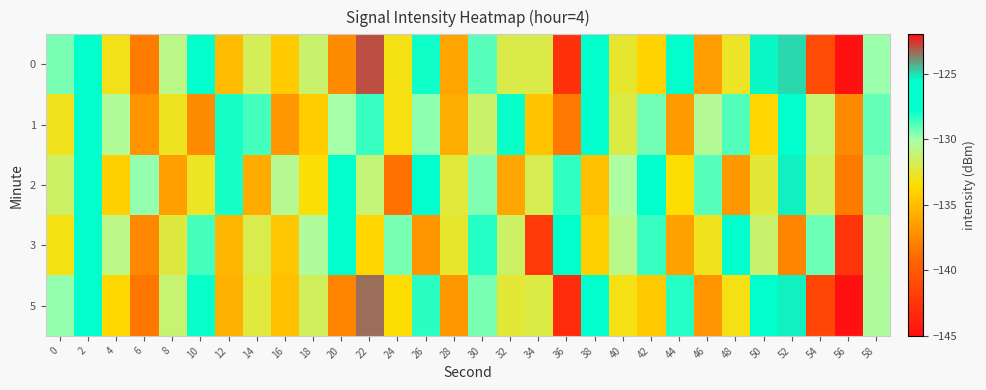

Between 22 and 0, which is larger?

22